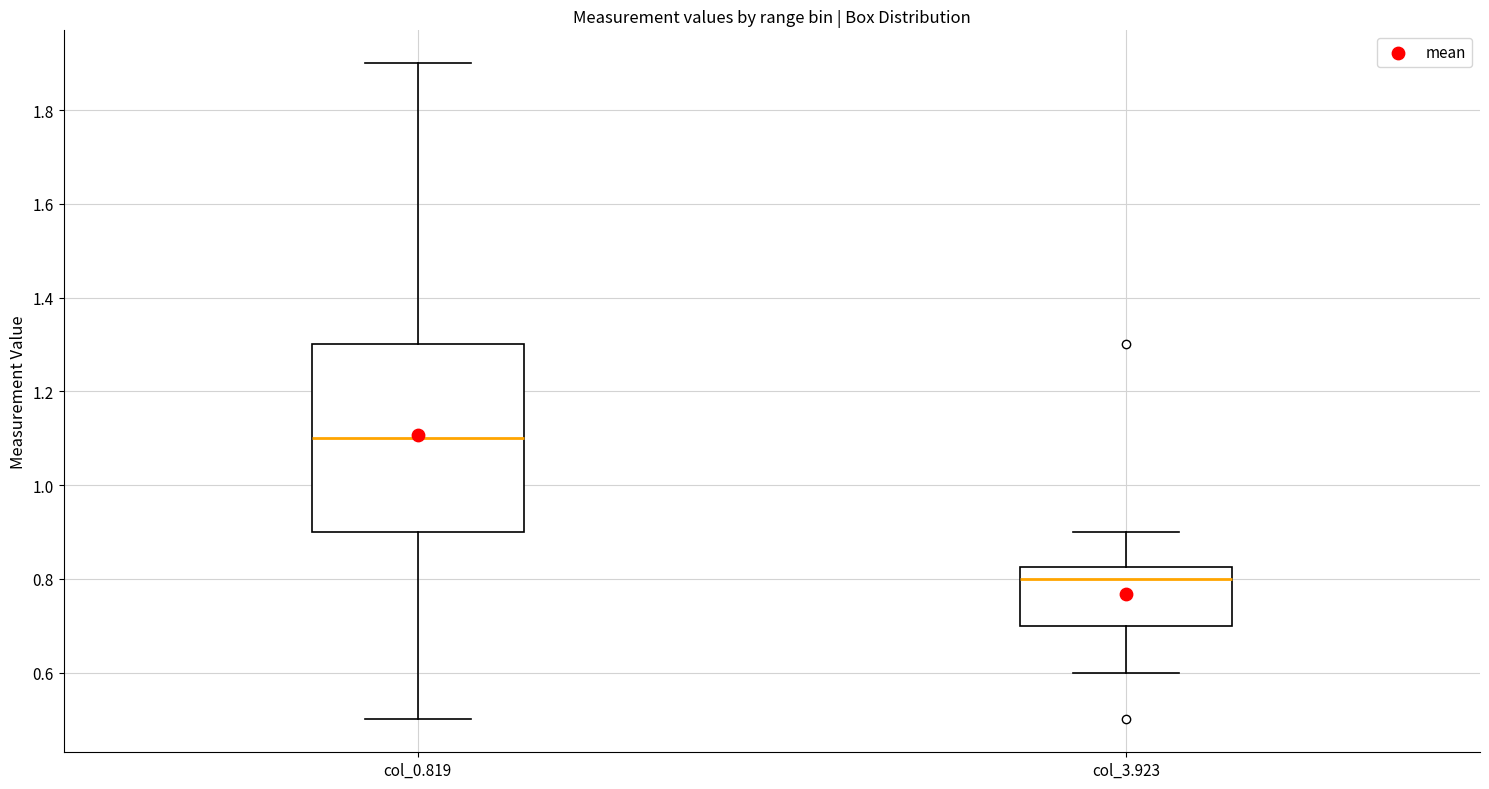

Reading left to right, read every box against the y-axis: the position of its median line, the range the box covers, and the ends of its whiskers. The values are not printed on the chart, so give them approximately, as read against the axis.

col_0.819: median 1.10, box 0.90 to 1.30, whiskers 0.50 to 1.90
col_3.923: median 0.80, box 0.70 to 0.82, whiskers 0.60 to 0.90